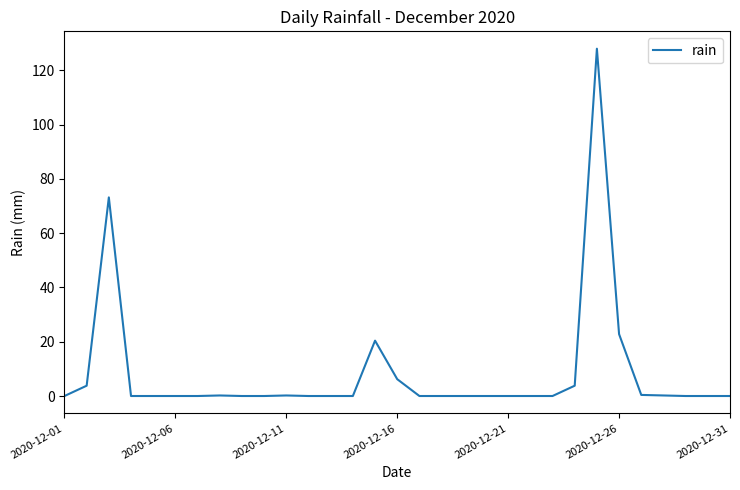

What is the difference between the maximum and minimum values?

128.0